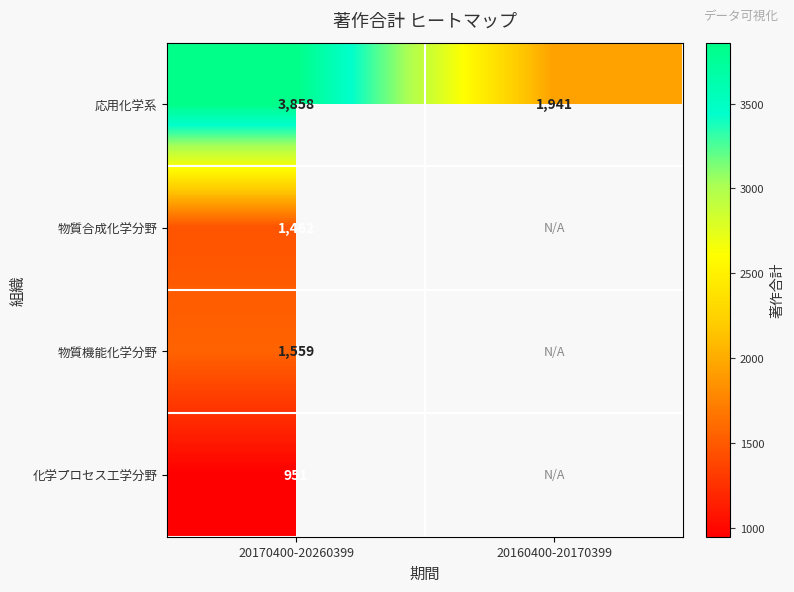

Count the number of categories in the chart.

2